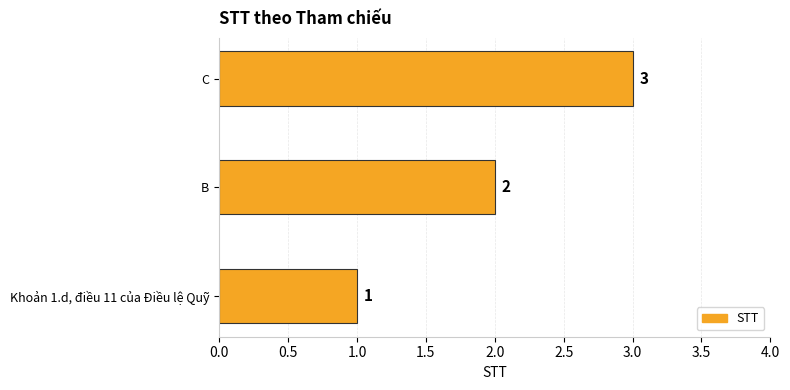

How many values are between 1 and 3?

3